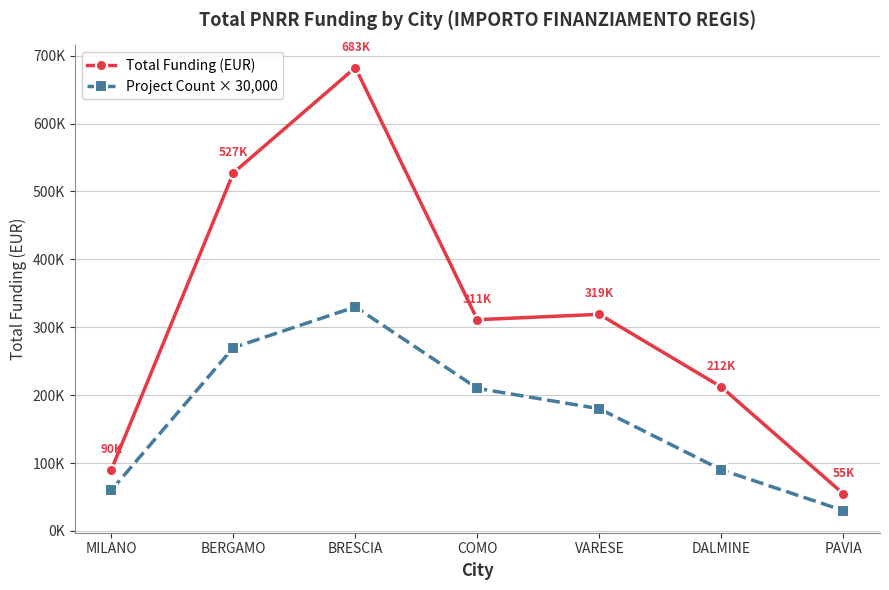

Between COMO and DALMINE, which series saw the biggest shift?

Project Count × 30,000